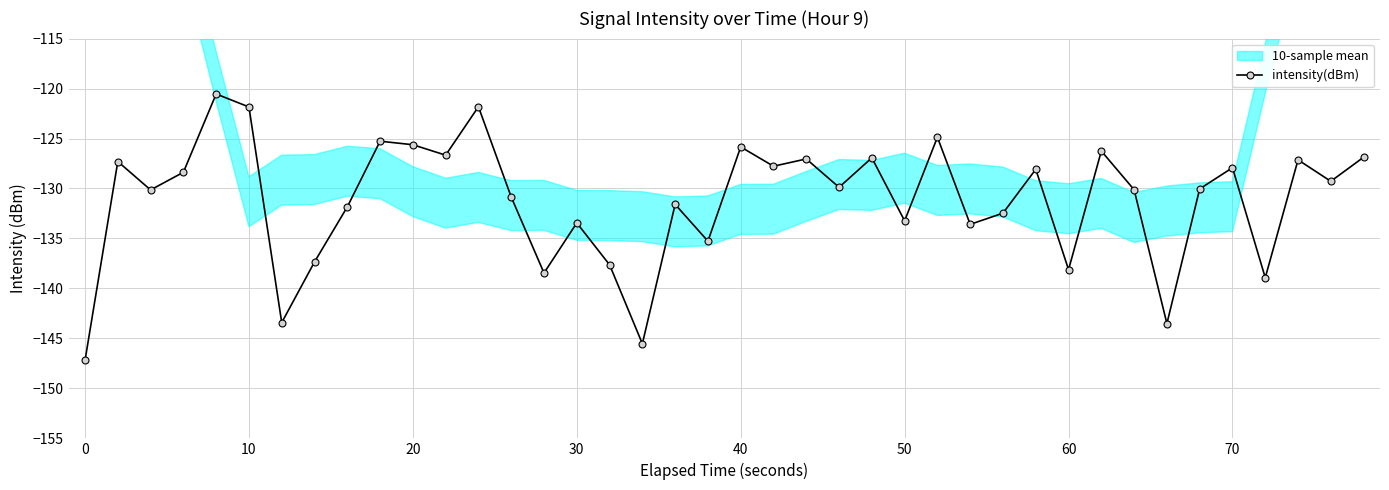

What is the highest value of the intensity(dBm) series?

-120.5